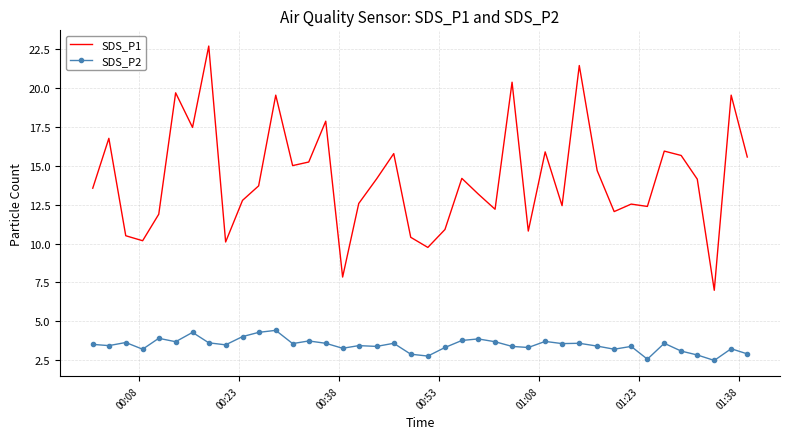

Which series has the largest total across all categories?

SDS_P1